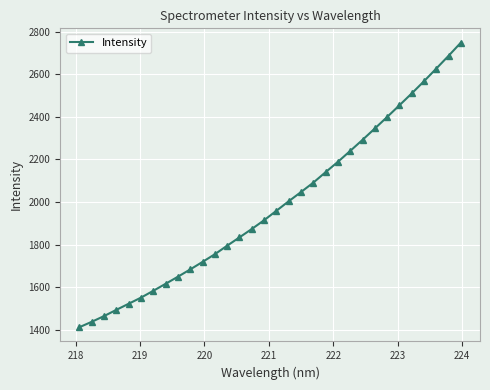

How many values exceed 1959?

16